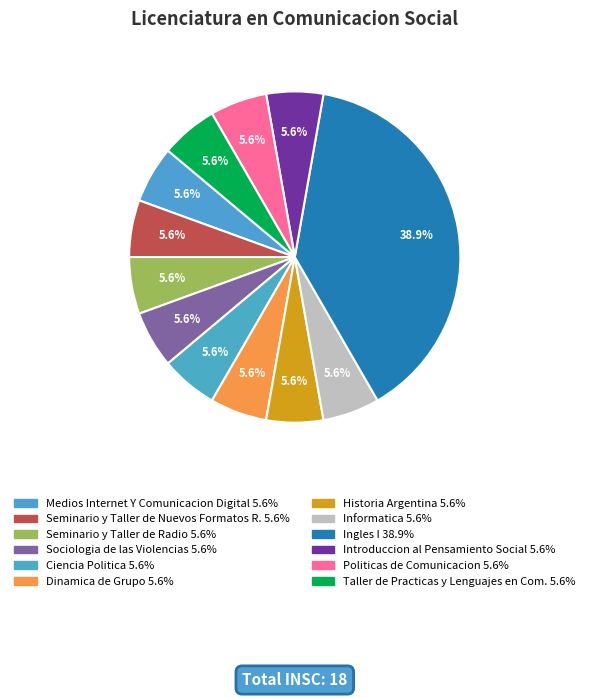

To the nearest percent, what is the difference between the largest and smallest slice percentages?

33%